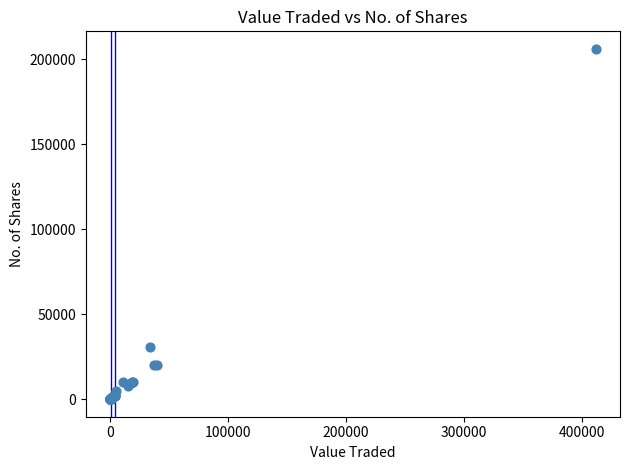

What Y value in the scatter plot is closest to 103005?

30500